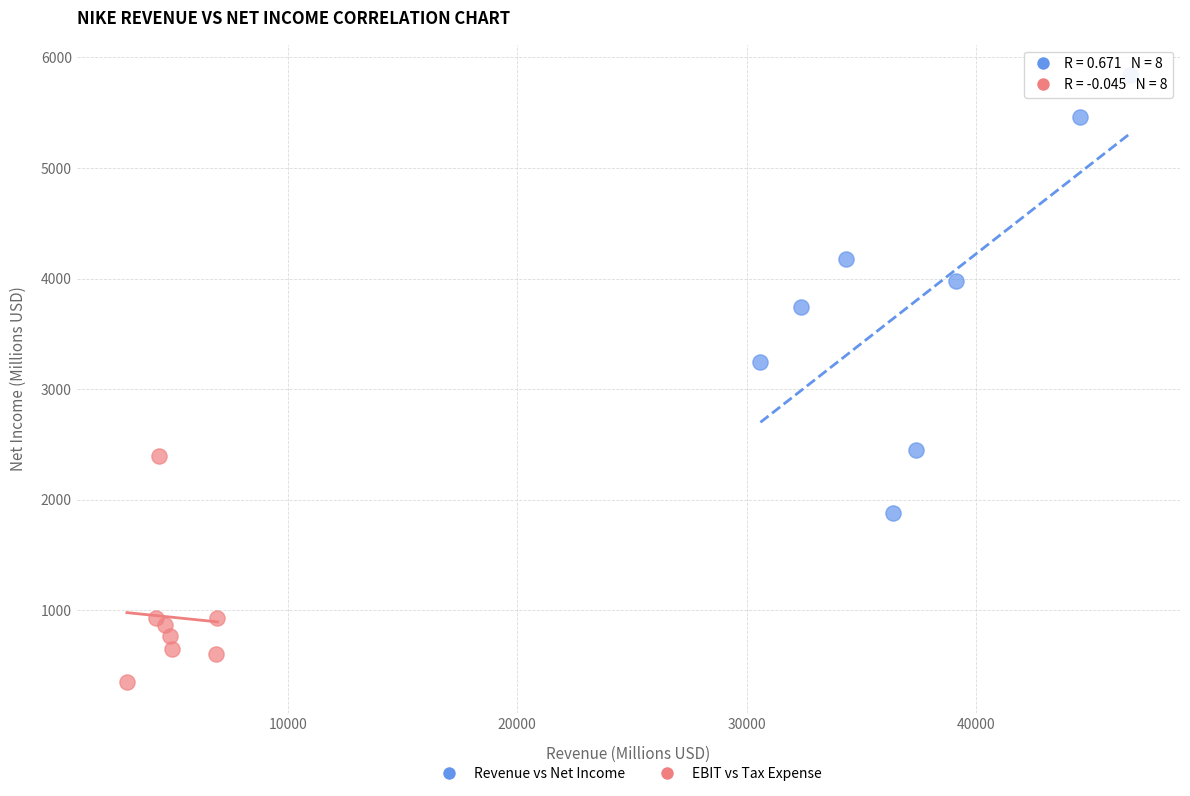

What are all the series names shown in the legend?

Revenue vs Net Income, EBIT vs Tax Expense